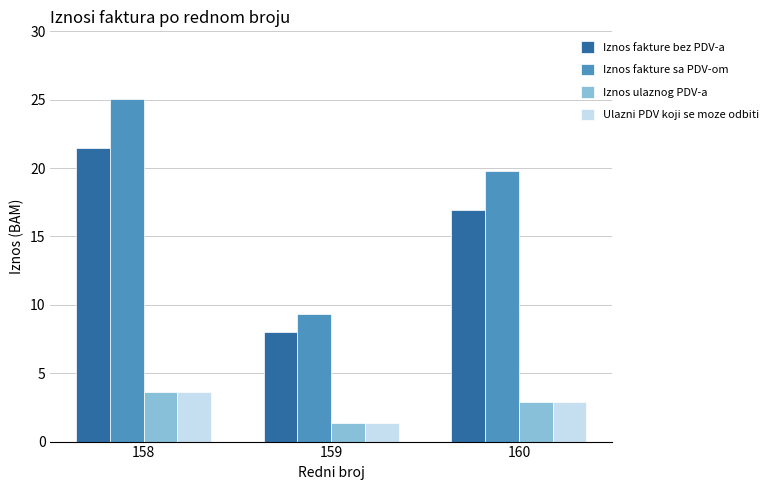

How many data points in Ulazni PDV koji se moze odbiti are less than 2?

1